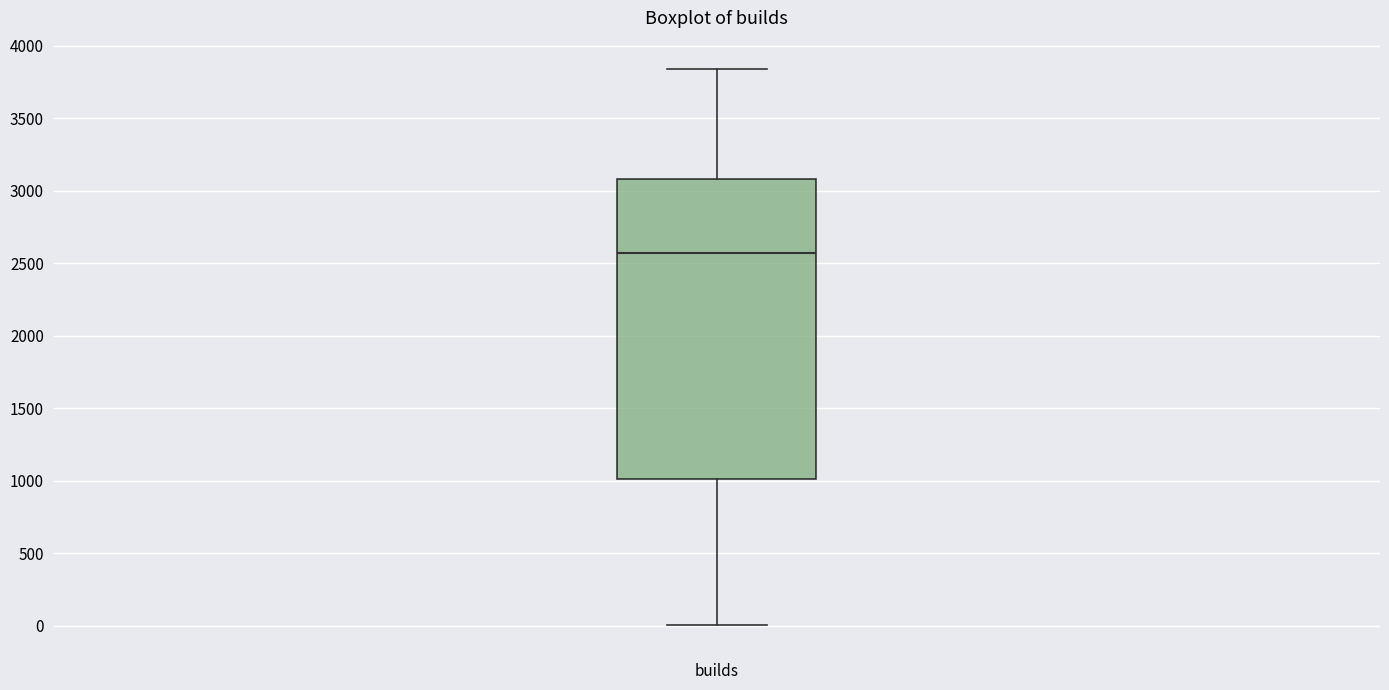

Transcribe this box plot: give where the median line is, the range the box spans, and where the two whiskers end, as read against the y-axis. The values are not printed on the chart, so give them approximately, as read against the axis.

median 2550, box 1000 to 3100, whiskers 0 to 3850